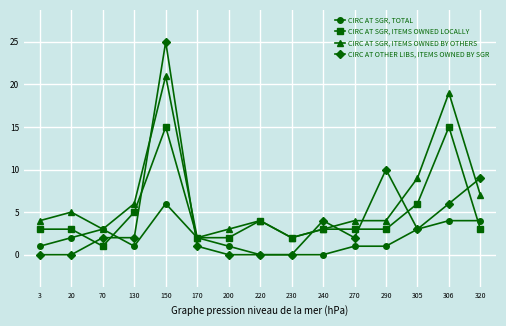

How many CIRC AT SGR, TOTAL values are between 1 and 3?

9